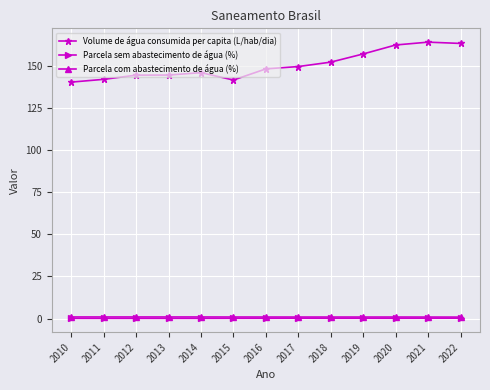

True or false: Parcela sem abastecimento de água (%) has a value of 0.1 at 2018.

True